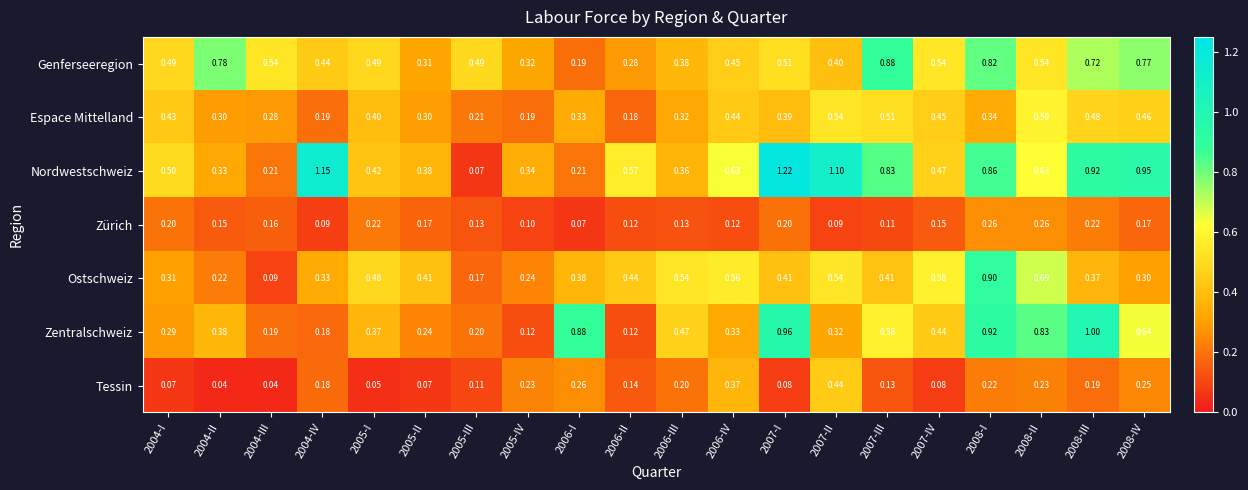

List the series in order of their peak value, lowest first.

Zürich, Tessin, Espace Mittelland, Genferseeregion, Ostschweiz, Zentralschweiz, Nordwestschweiz